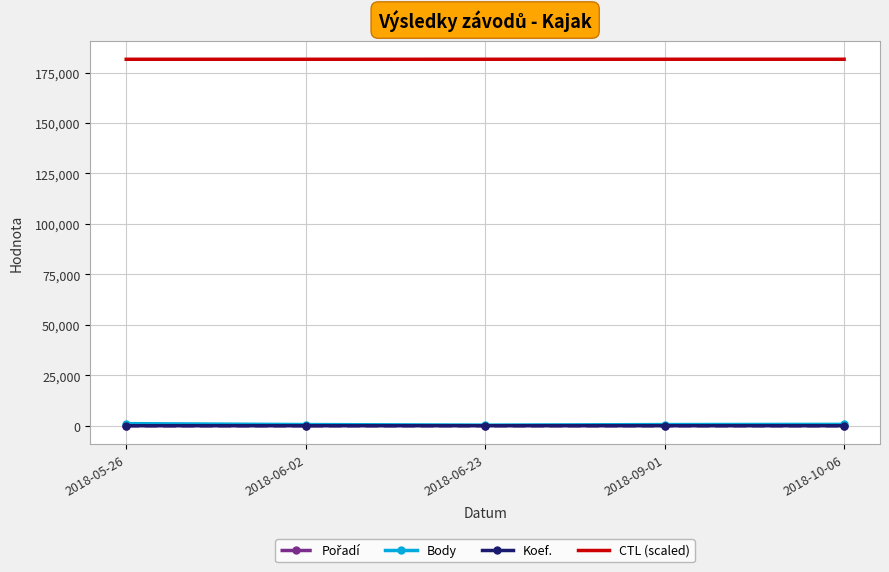

True or false: Body and CTL (scaled) cross at least once.

False